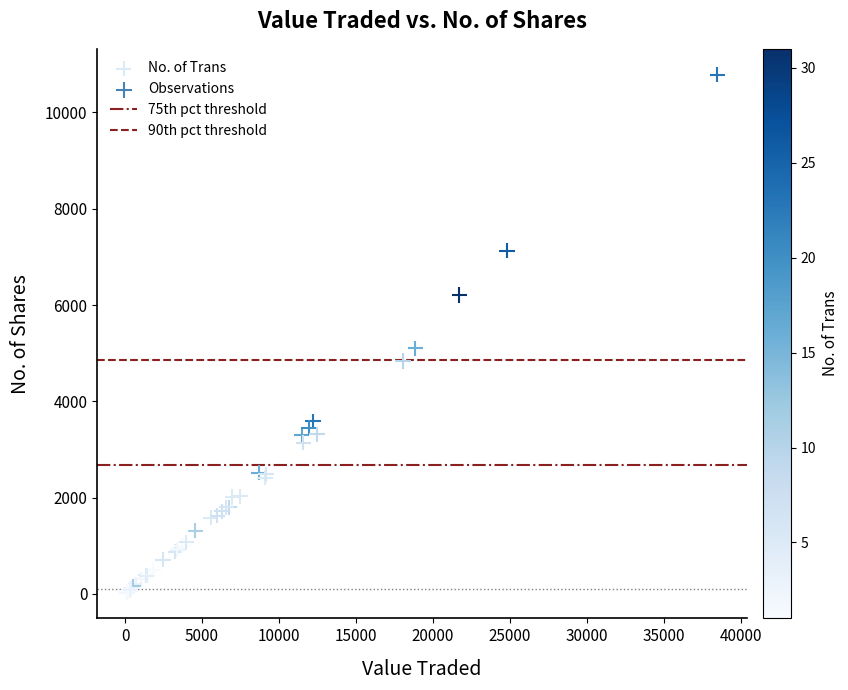

What Y value in the scatter plot is closest to 5406?

5100